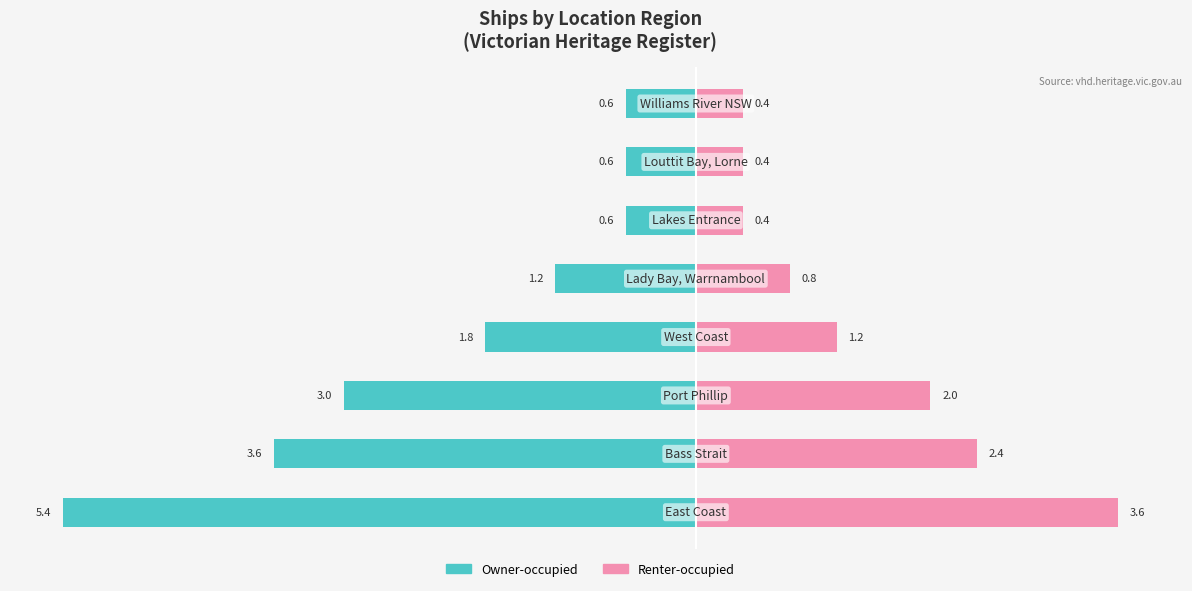

Reading right to left, extract all data points from this chart.

Owner-occupied: -0.6	-0.6	-0.6	-1.2	-1.8	-3.0	-3.6	-5.4
Renter-occupied: 0.4	0.4	0.4	0.8	1.2	2.0	2.4	3.6